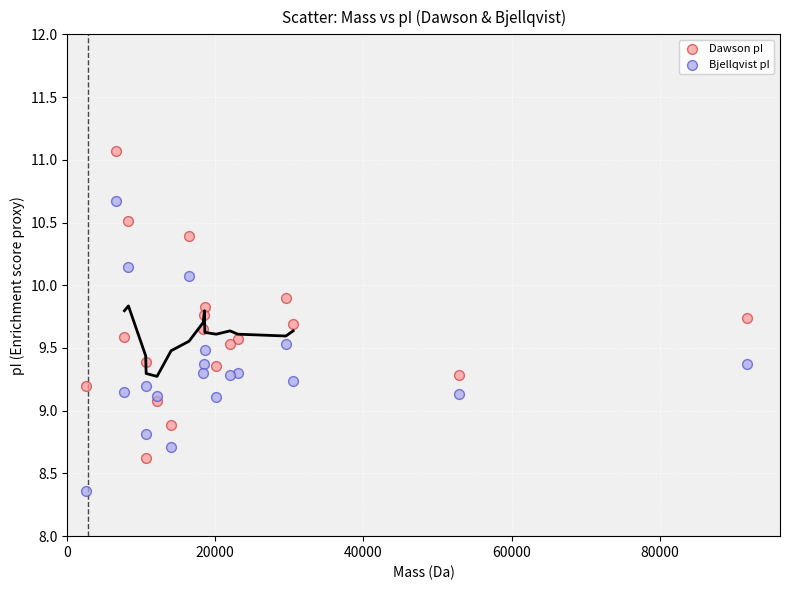

What are all the series names shown in the legend?

Dawson pI, Bjellqvist pI